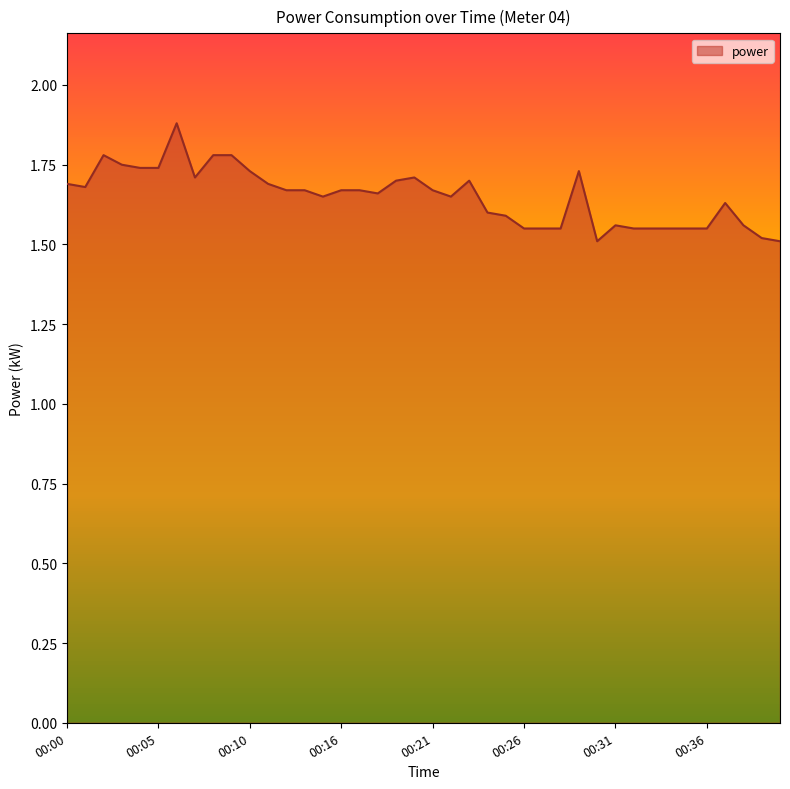

What is the difference between the maximum and minimum values?

0.4